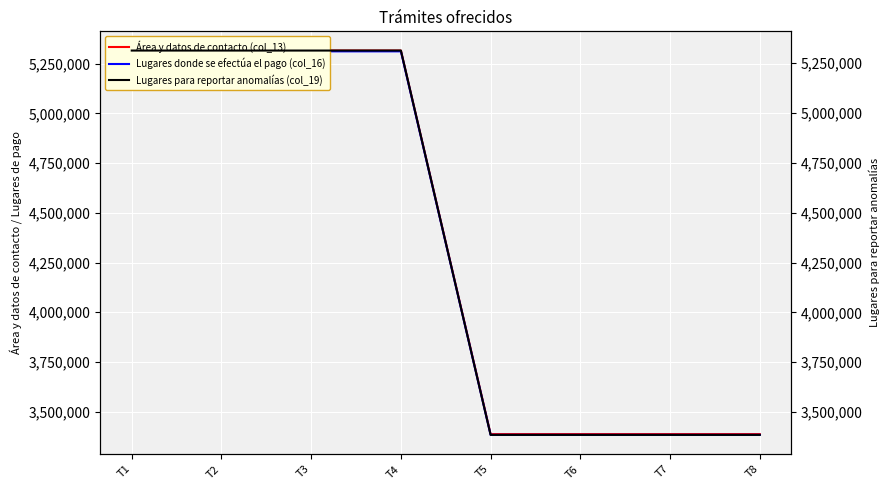

Is the value of Área y datos de contacto (col_13) at T7 greater than the value of Lugares donde se efectúa el pago (col_16) at T6?

Yes